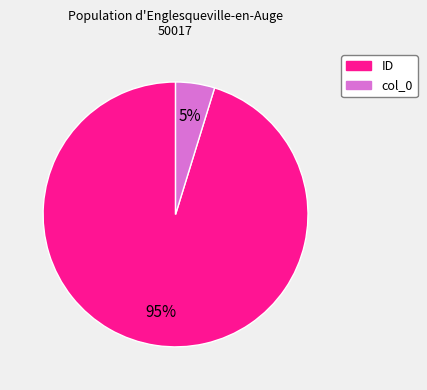

What is the smallest slice in the pie chart?

col_0